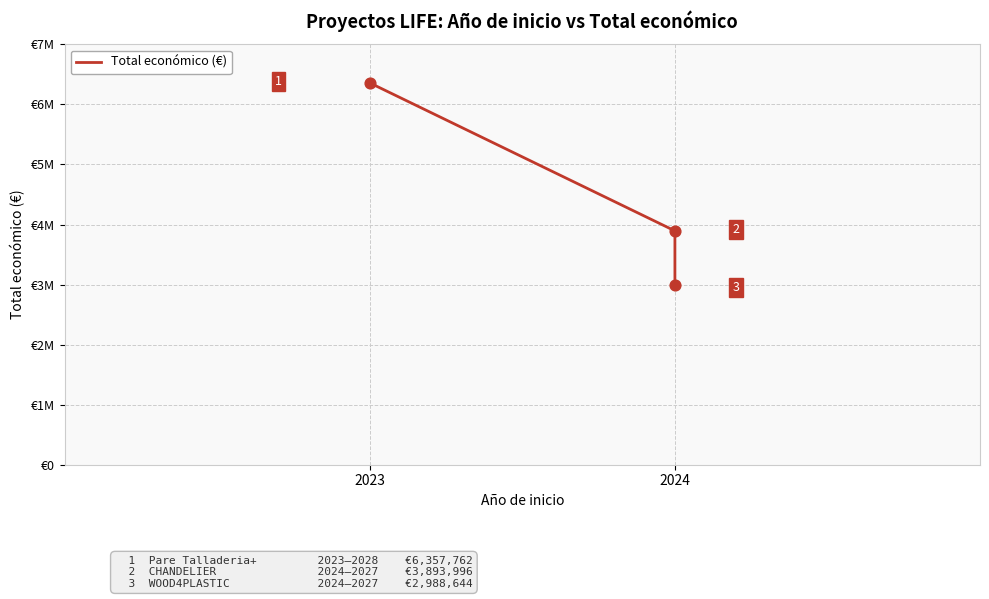

Approximately how many times larger is the value at 2023 compared to 2024?

1.6